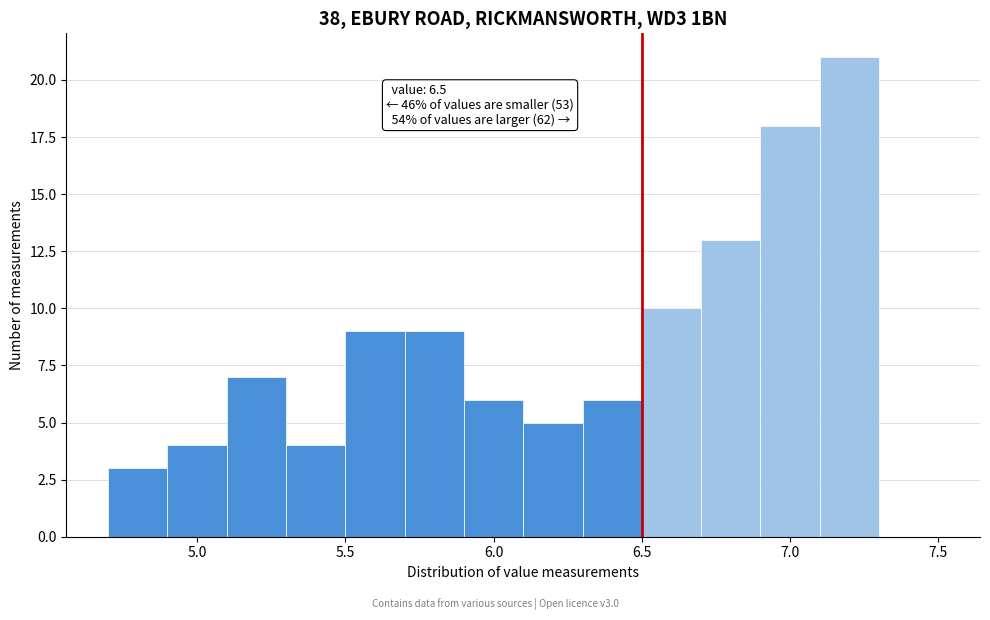

Which range on the x-axis has the tallest bar?

7.1 to 7.3